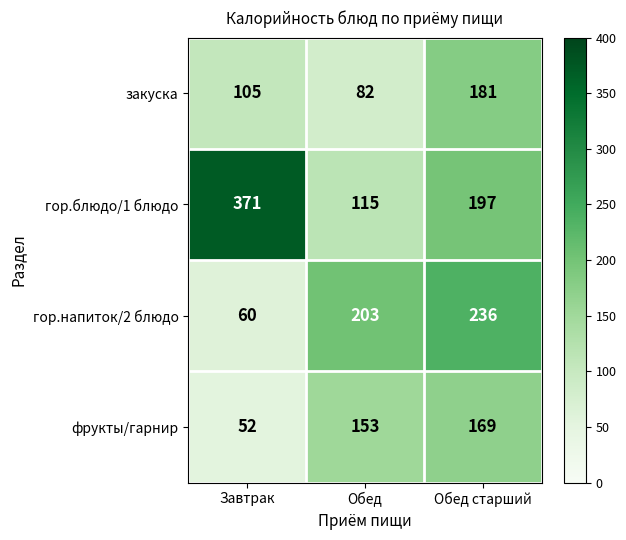

What is the difference between the maximum and minimum values in the гор.блюдо/1 блюдо series?

256